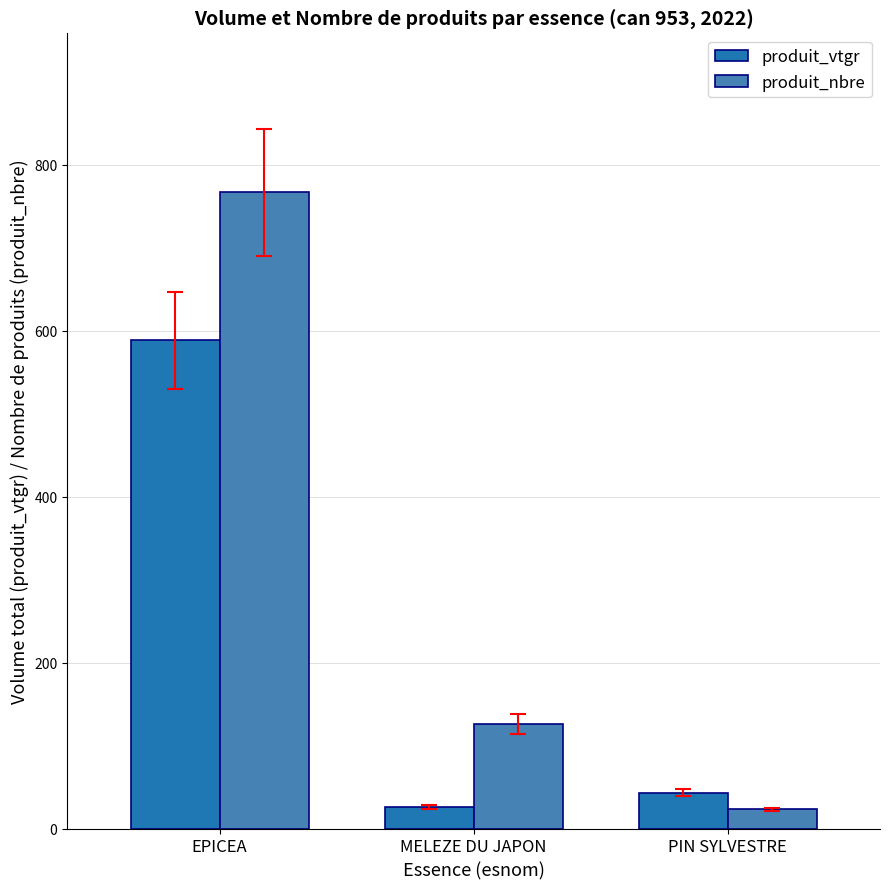

What are all the series names shown in the legend?

produit_vtgr, produit_nbre